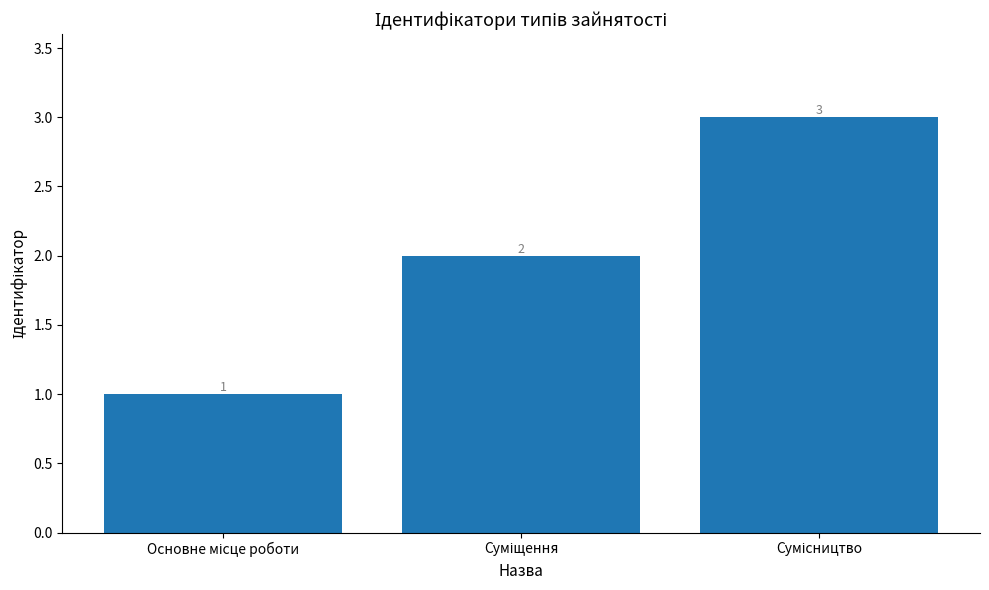

What is the maximum value shown in the chart?

3